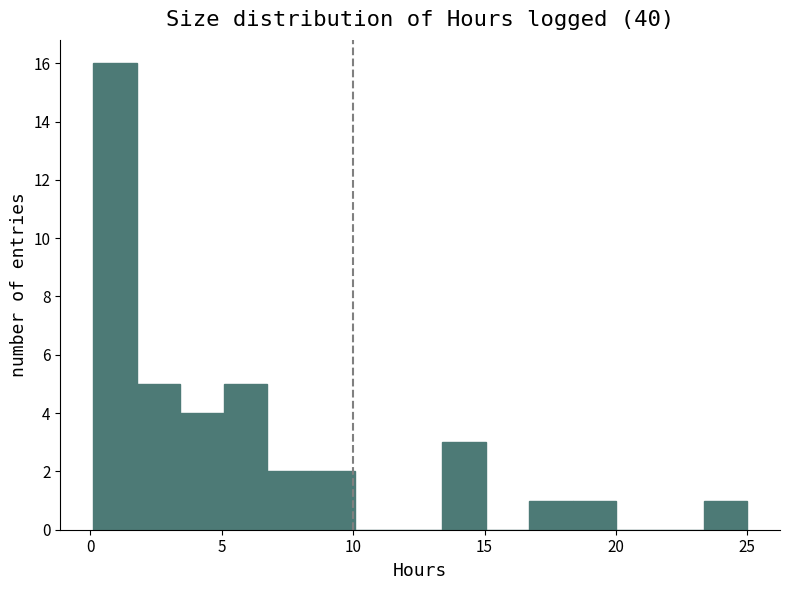

Around what value on the x-axis is the tallest bar? Give the approximate position of its centre, as read against the axis.

1.0